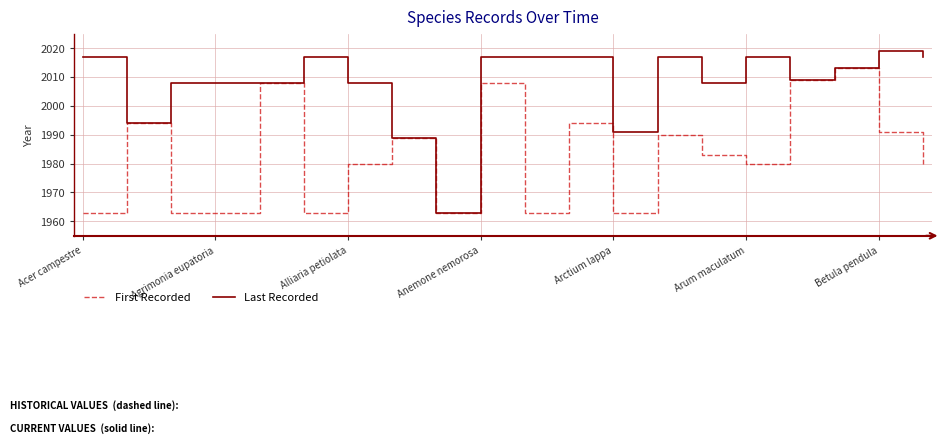

Rank the series by their average value, from highest to lowest.

Last Recorded, First Recorded